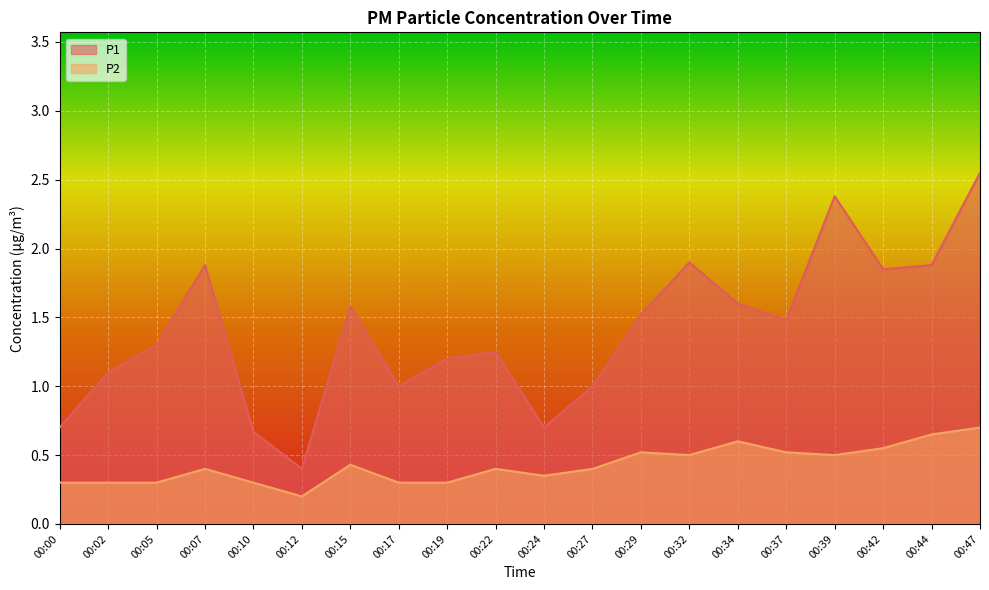

How many data points does each series have?

20